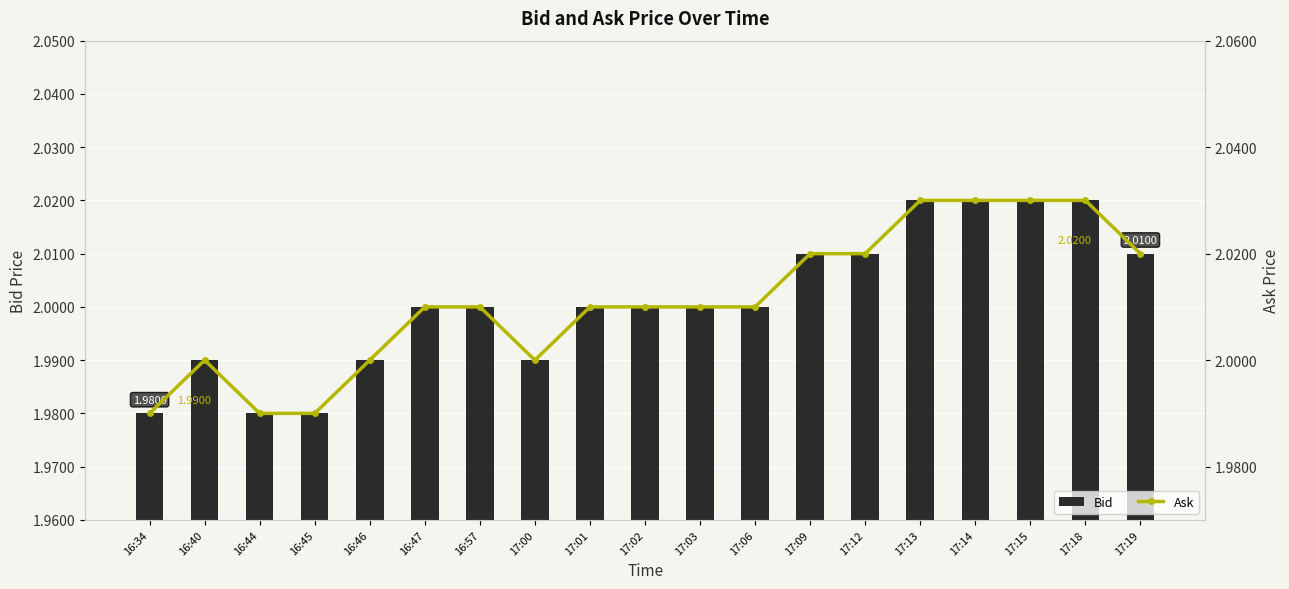

At how many categories does at least one series exceed 2?

13